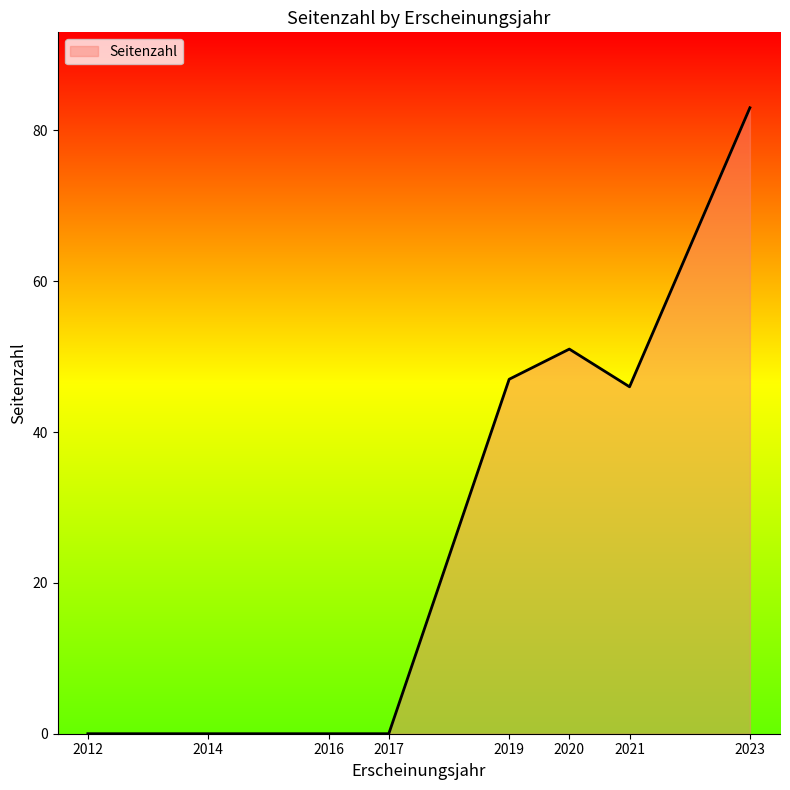

Which has a higher value, 2019 or 2020?

2020